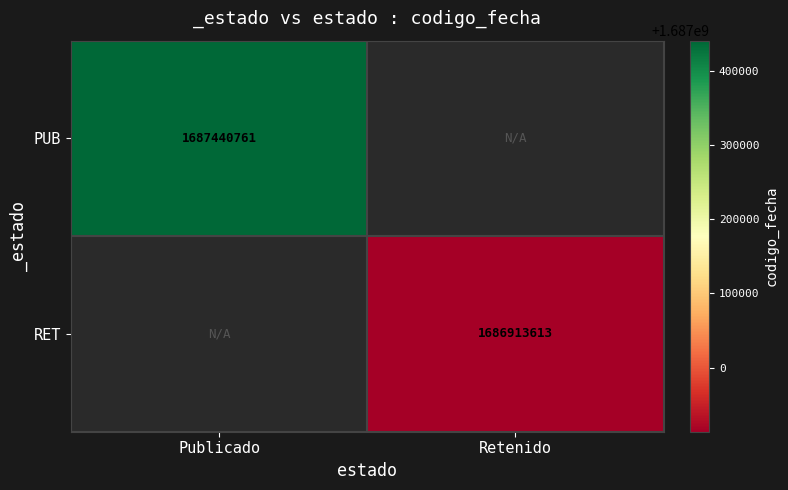

True or false: PUB has a value of 2232897740 at Publicado.

False